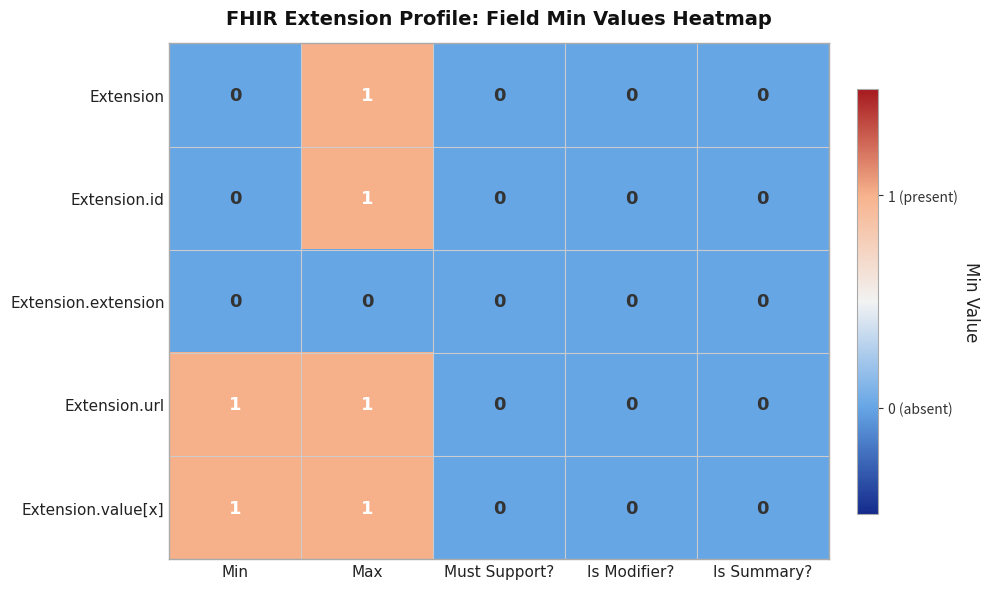

Is it true that Extension.value[x] equals 0 at Must Support??

True